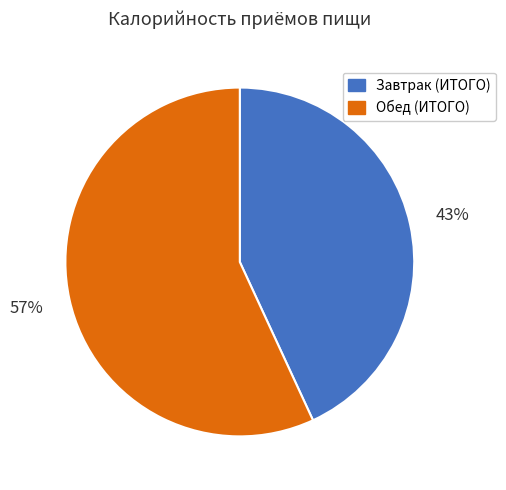

The Завтрак (ИТОГО) slice represents 43% of the pie. True or false?

True